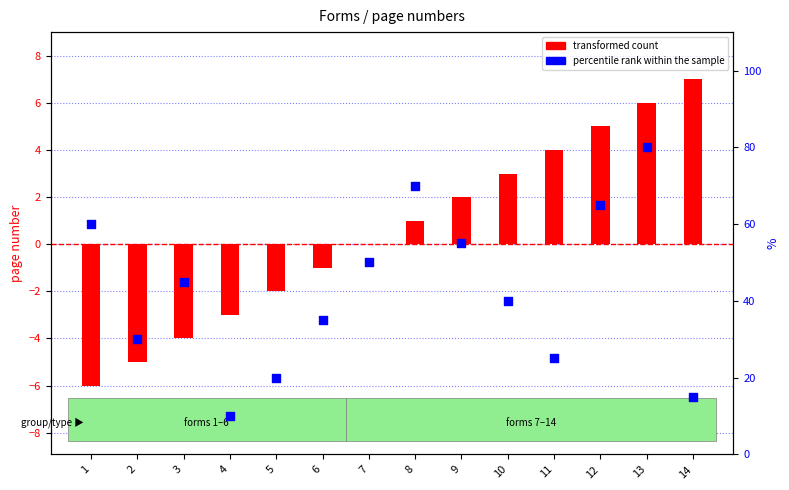

Which series reaches the maximum Y coordinate?

percentile rank within the sample